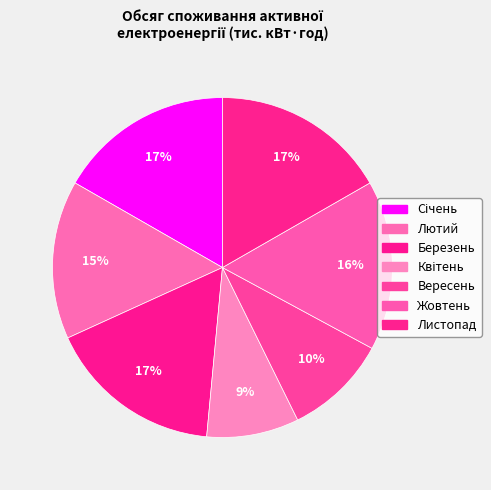

Is Вересень the majority of the pie?

No